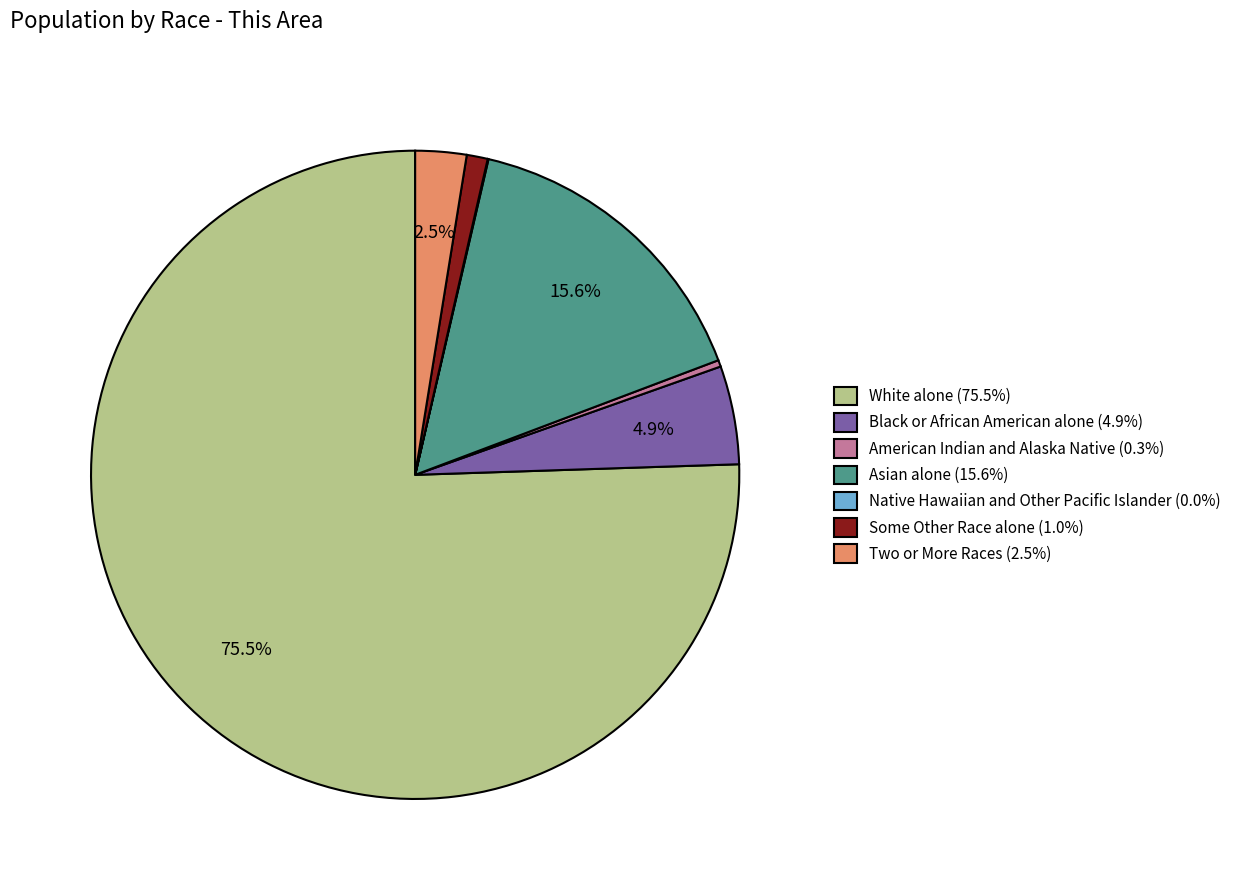

Between Black or African American alone (4.9%) and Two or More Races (2.5%), which is larger?

Black or African American alone (4.9%)